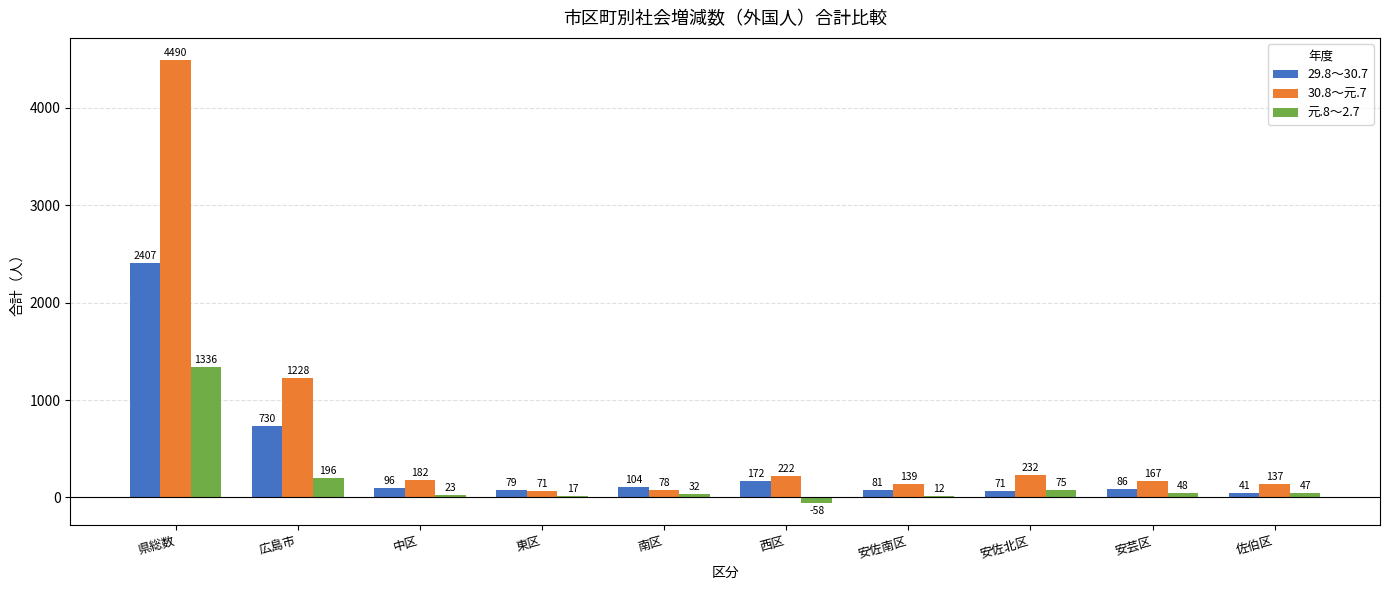

True or false: 元.8～2.7 has a value of 17 at 東区.

True